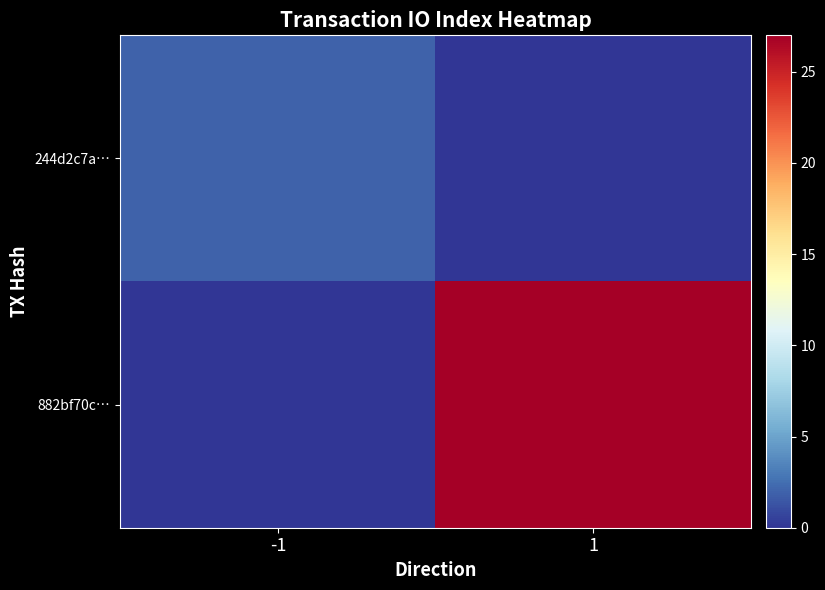

What is the spread (max minus min) of values at -1?

2